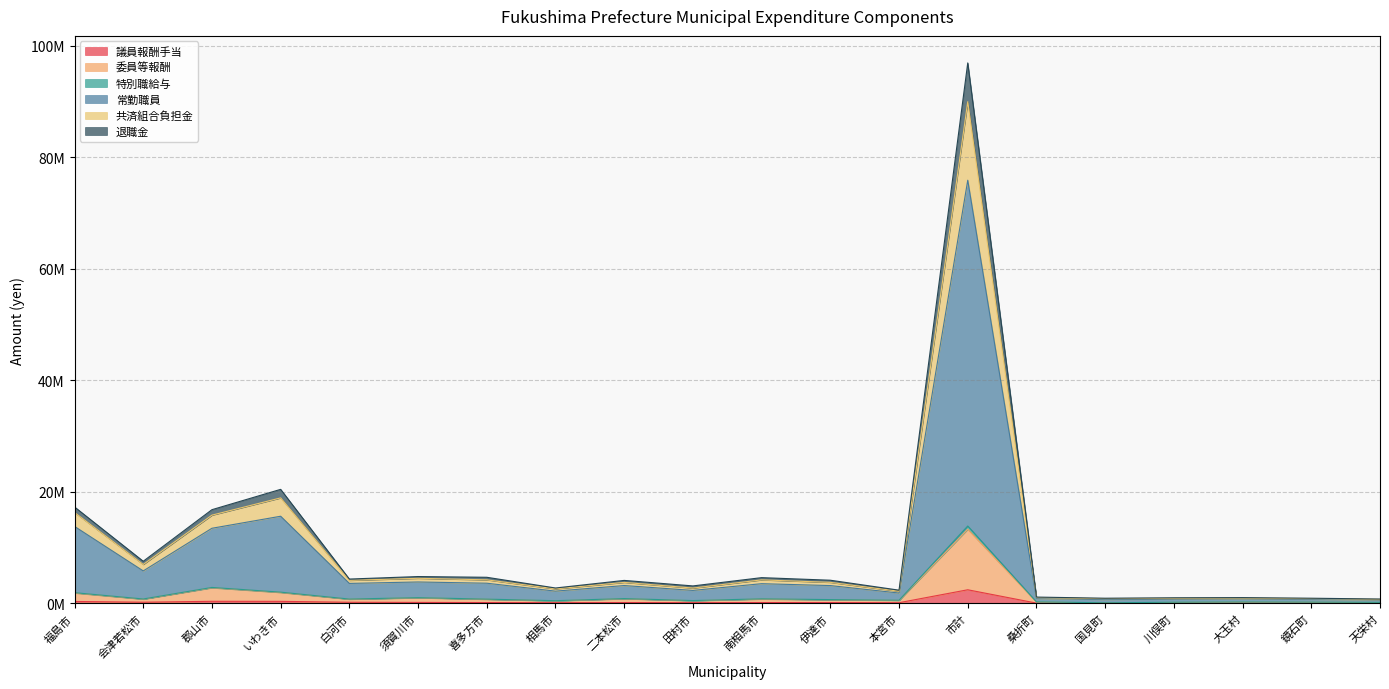

Does the chart display data point markers on the line(s)?

No